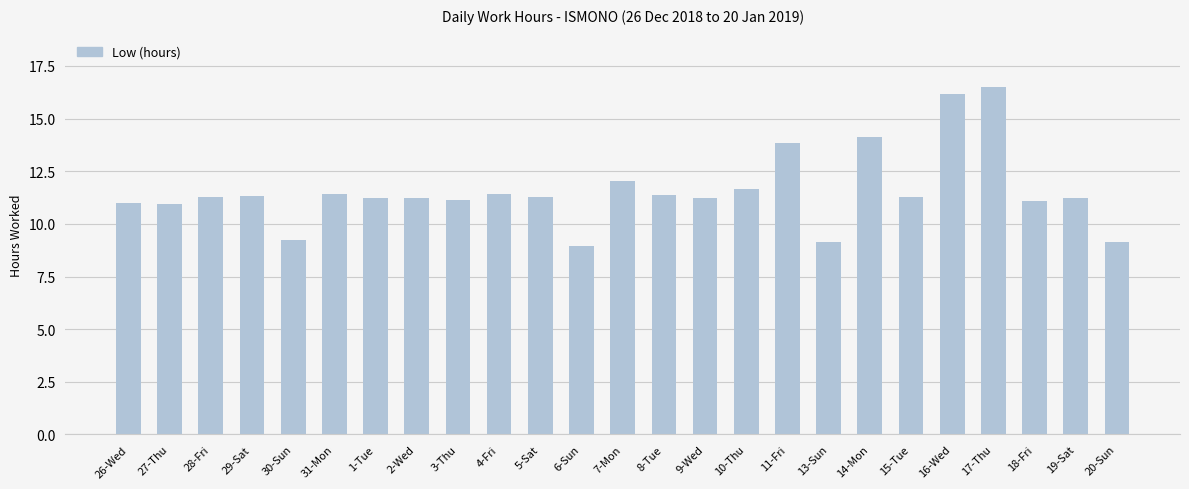

Approximately how many times larger is the value at 11-Fri compared to 5-Sat?

1.2